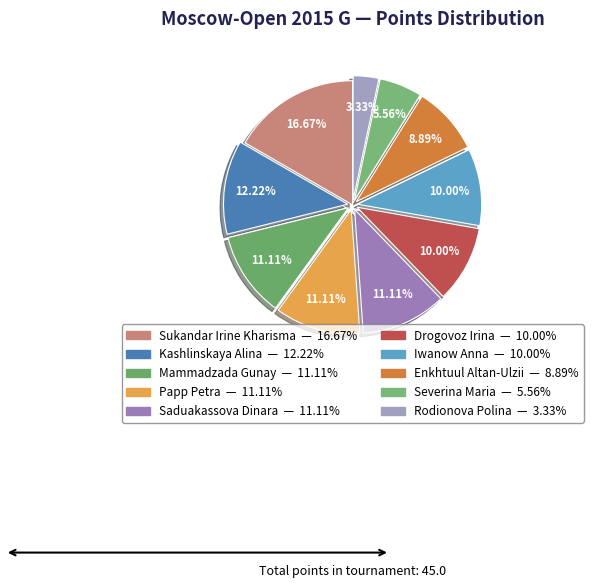

To the nearest percent, what is the average slice percentage?

10%